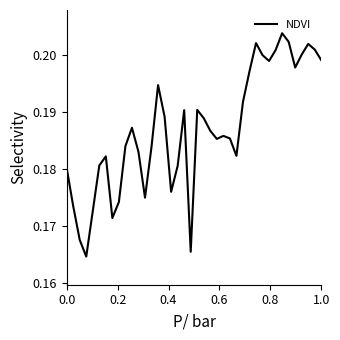

Is it true that the value at 0.0 is 0.1?

False